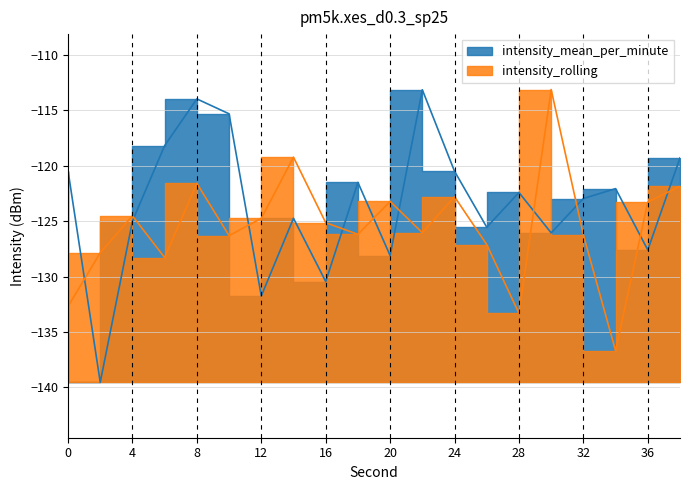

Between 26 and 30, which series saw the biggest shift?

intensity_rolling